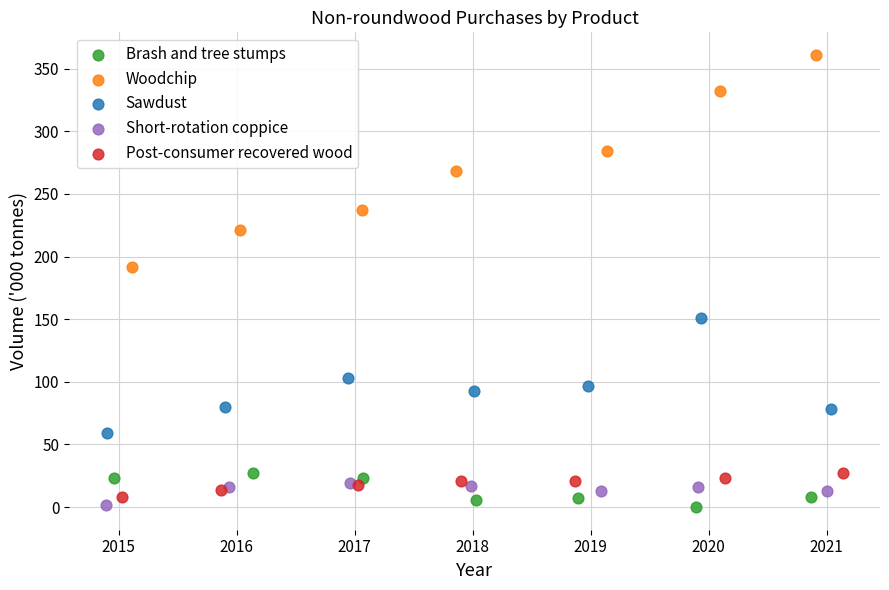

Which series reaches the maximum Y coordinate?

Woodchip